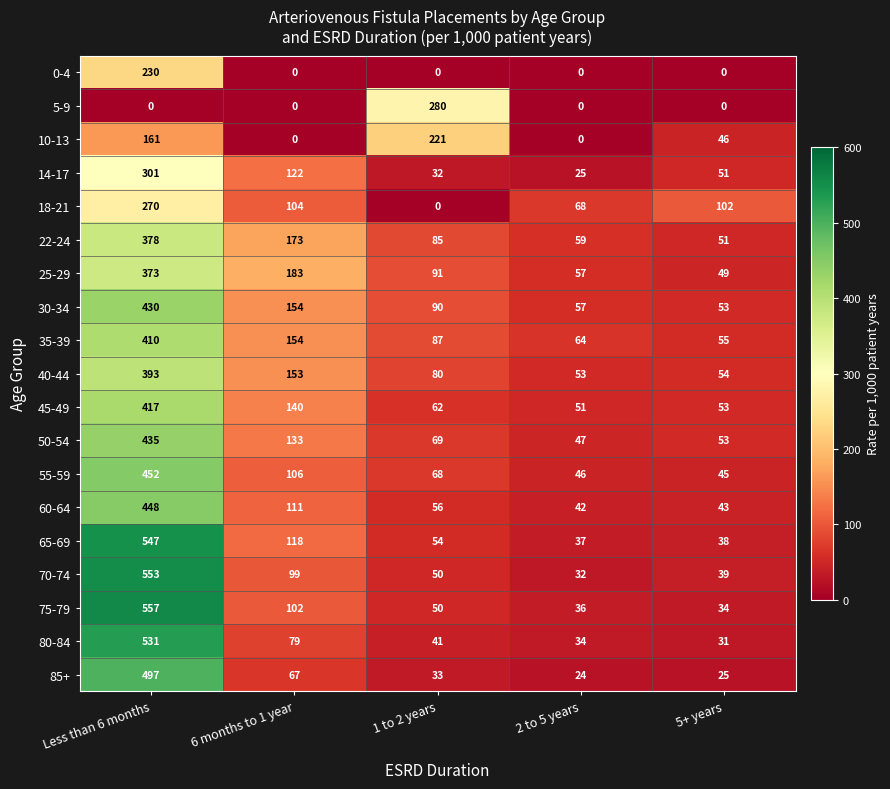

At which label is 65-69 closest to 292?

6 months to 1 year